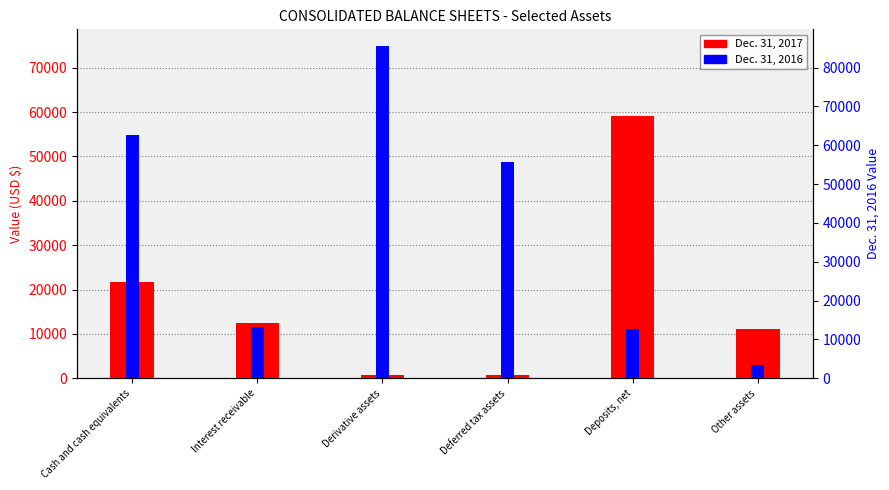

What is the greatest value displayed?

74889